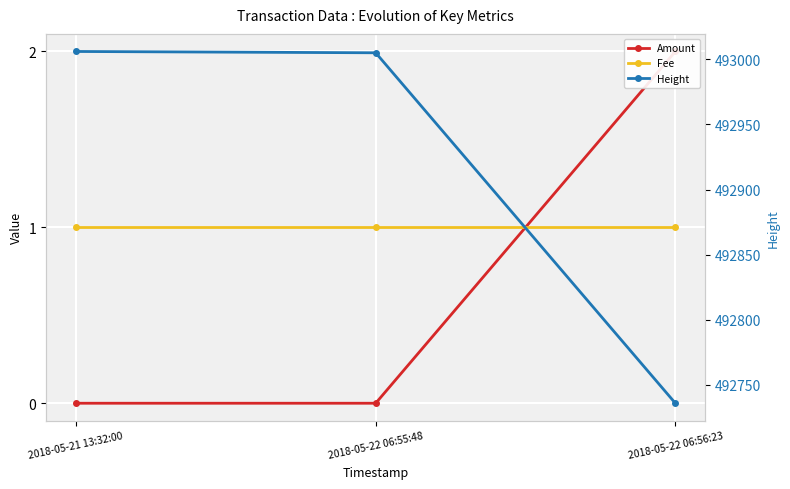

What are all the series names shown in the legend?

Amount, Fee, Height